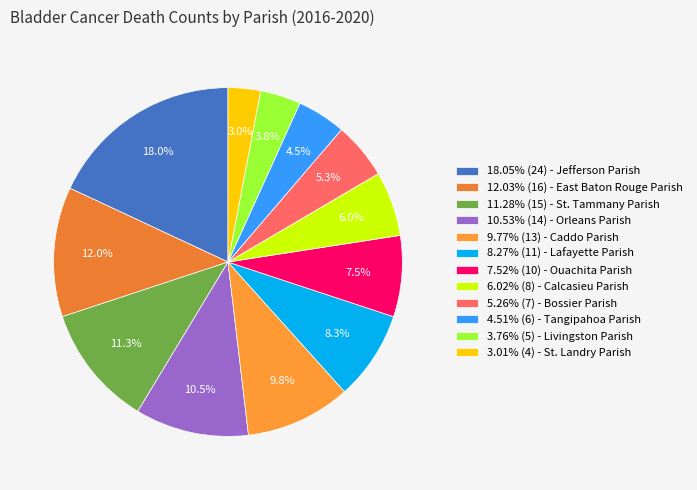

Is there any slice that represents more than half of the pie?

No